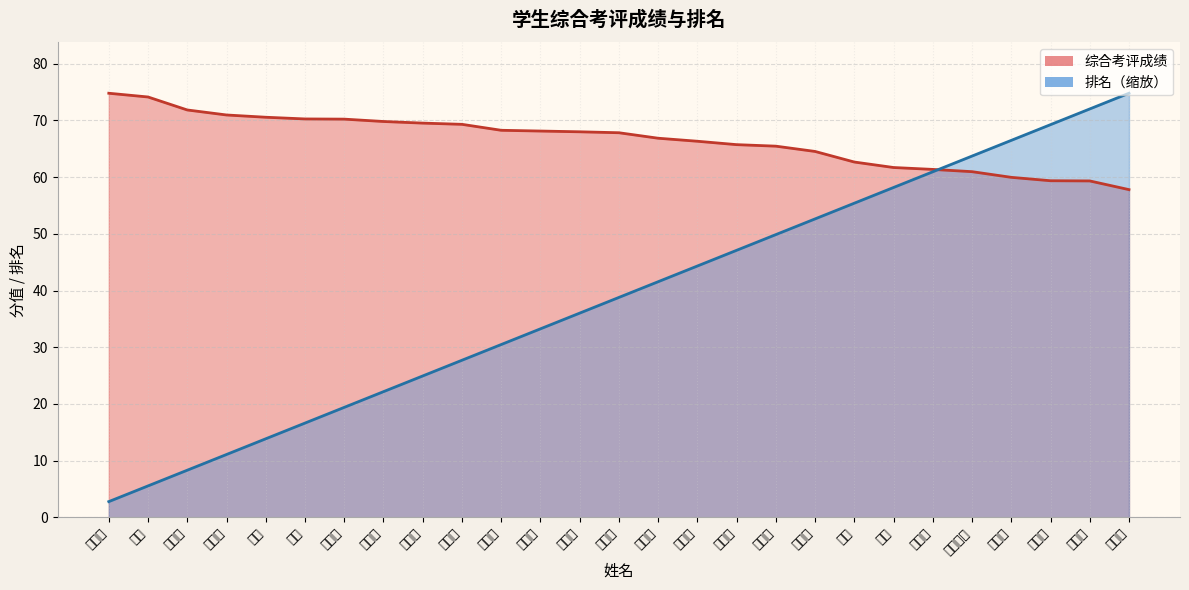

What is the difference between the second highest and minimum values in the 综合考评成绩 series?

16.3